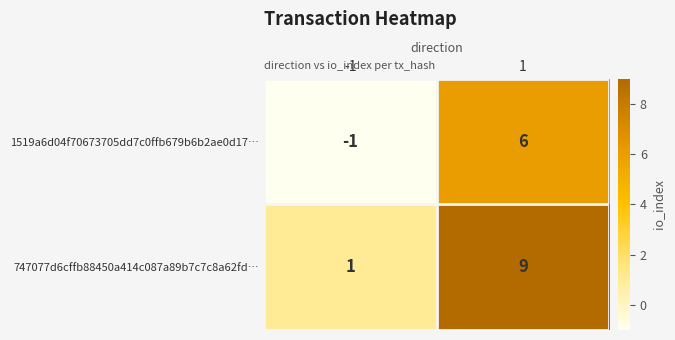

How many values in the 1519a6d04f70673705dd7c0ffb679b6b2ae0d17… series are below 6?

1